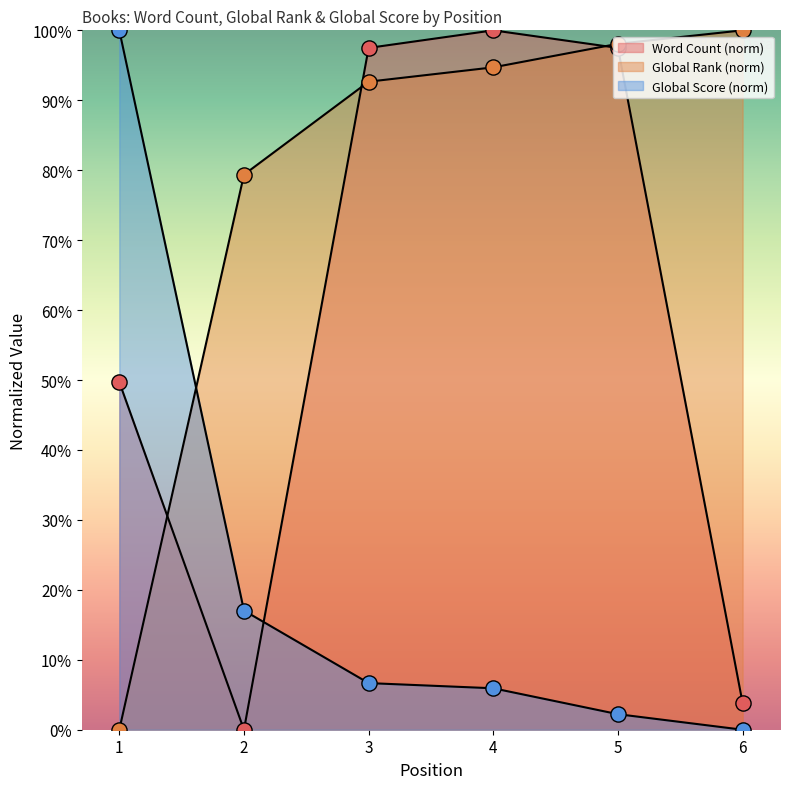

What are all the series names shown in the legend?

Word Count, Global Rank, Global Score